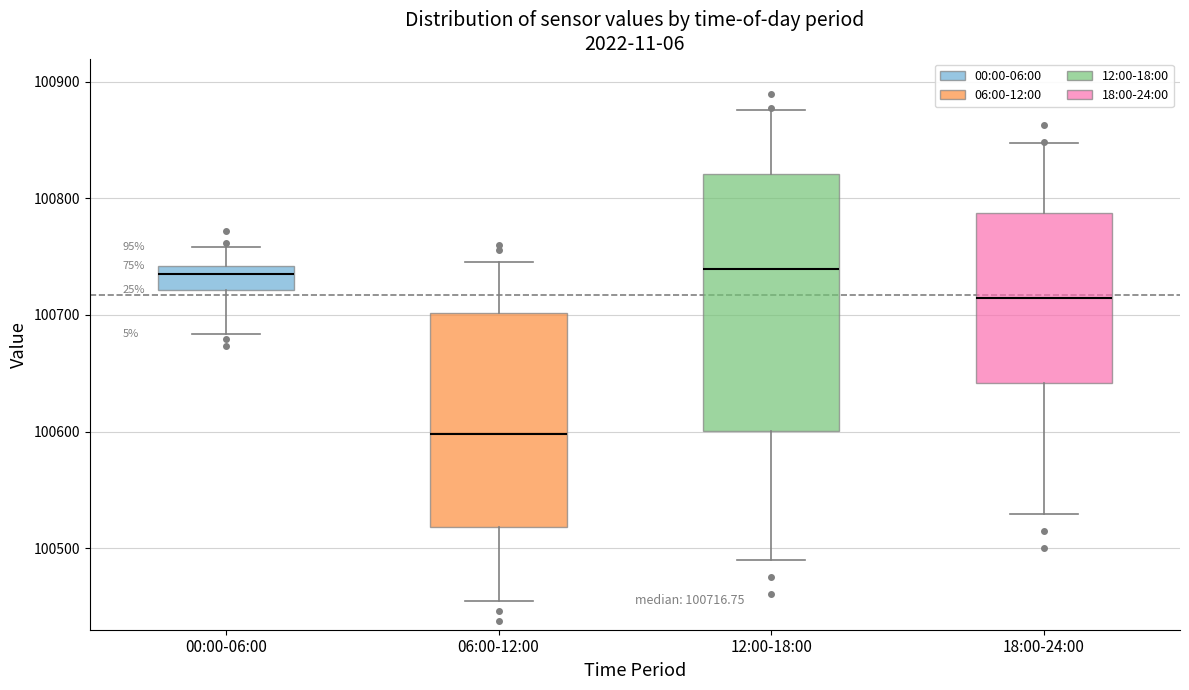

Which box is the tallest, from its lower edge to its upper edge?

12:00-18:00